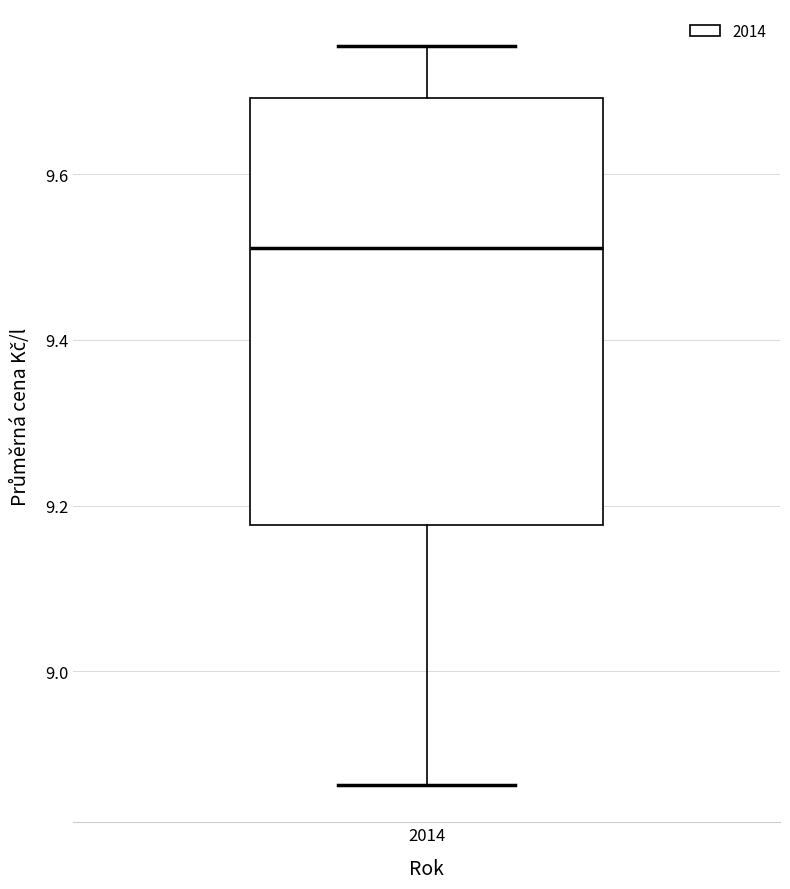

Read this box plot against the y-axis: the position of the median line, the range covered by the box, and the ends of both whiskers. The values are not printed on the chart, so give them approximately, as read against the axis.

median 9.52, box 9.18 to 9.70, whiskers 8.86 to 9.76